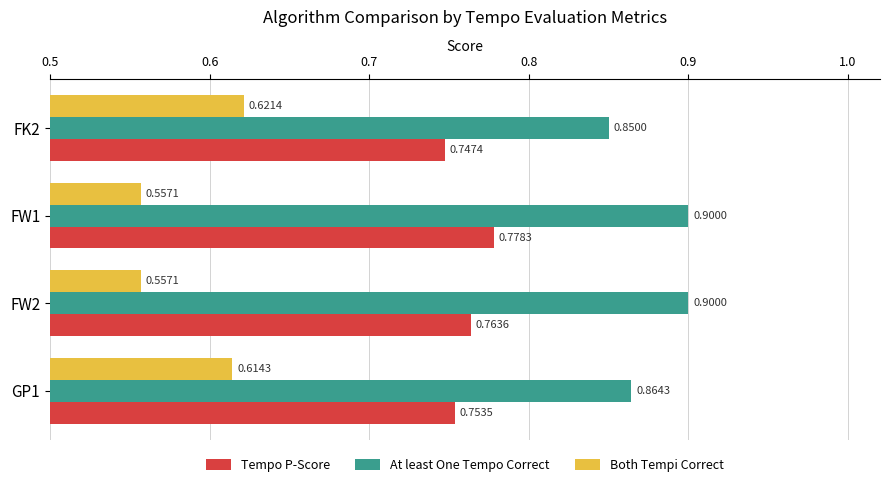

Which series has the largest total across all categories?

At least One Tempo Correct